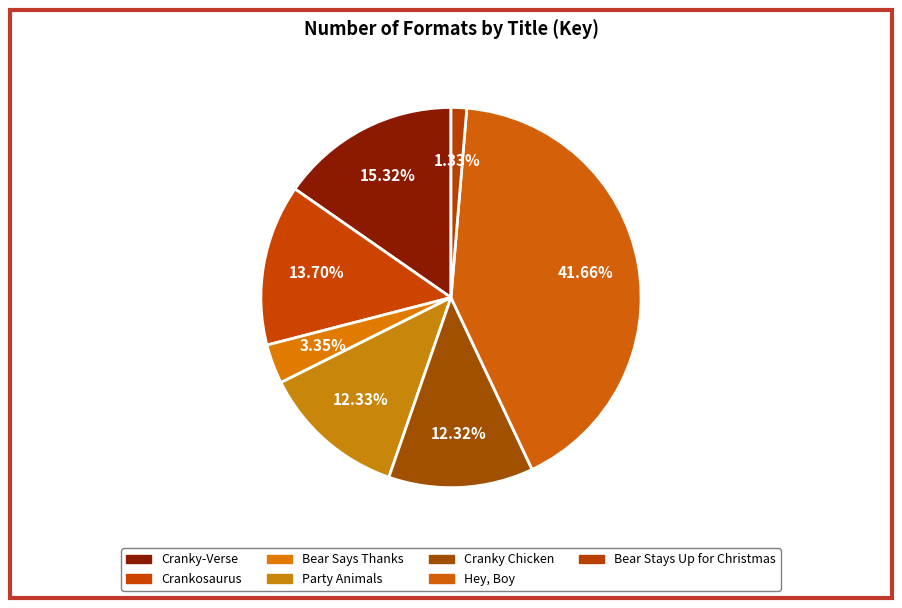

What is the largest slice in the pie chart?

Hey, Boy